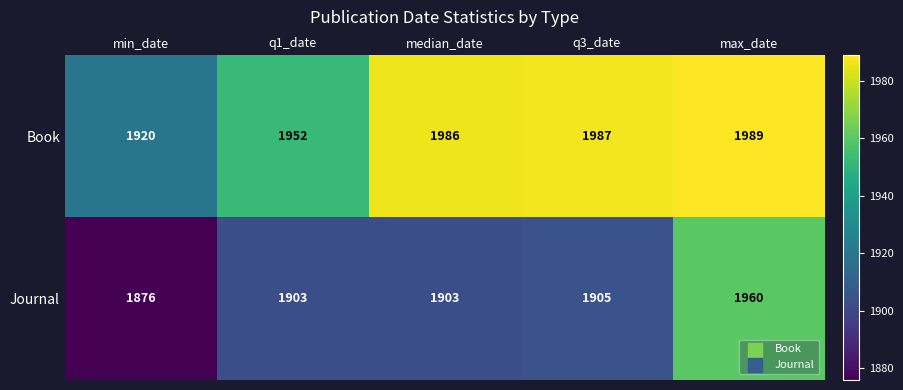

What is the average value of the Journal series?

1909